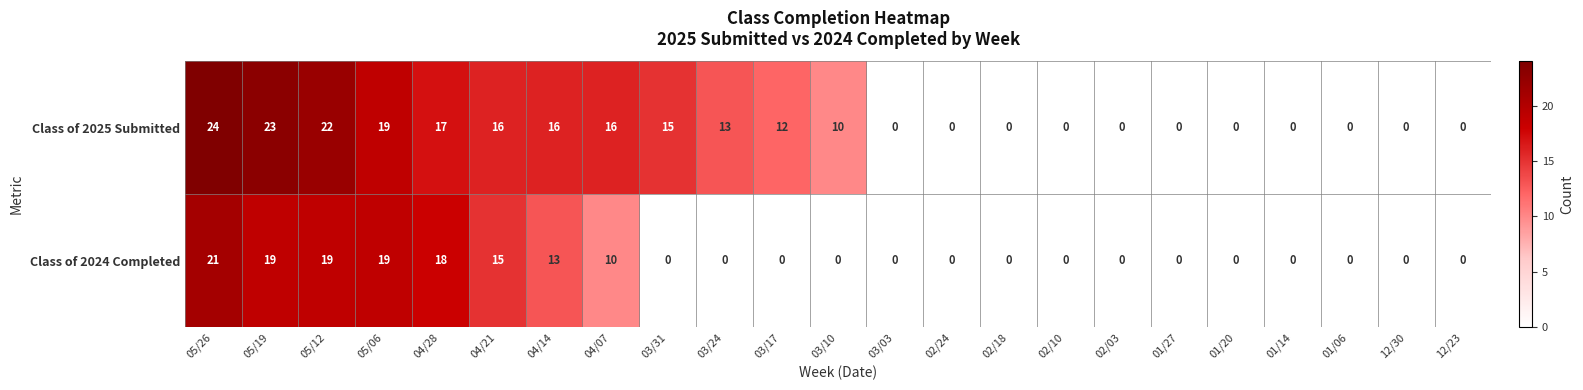

Rank the series by their maximum value, from highest to lowest.

Class of 2025 Submitted, Class of 2024 Completed